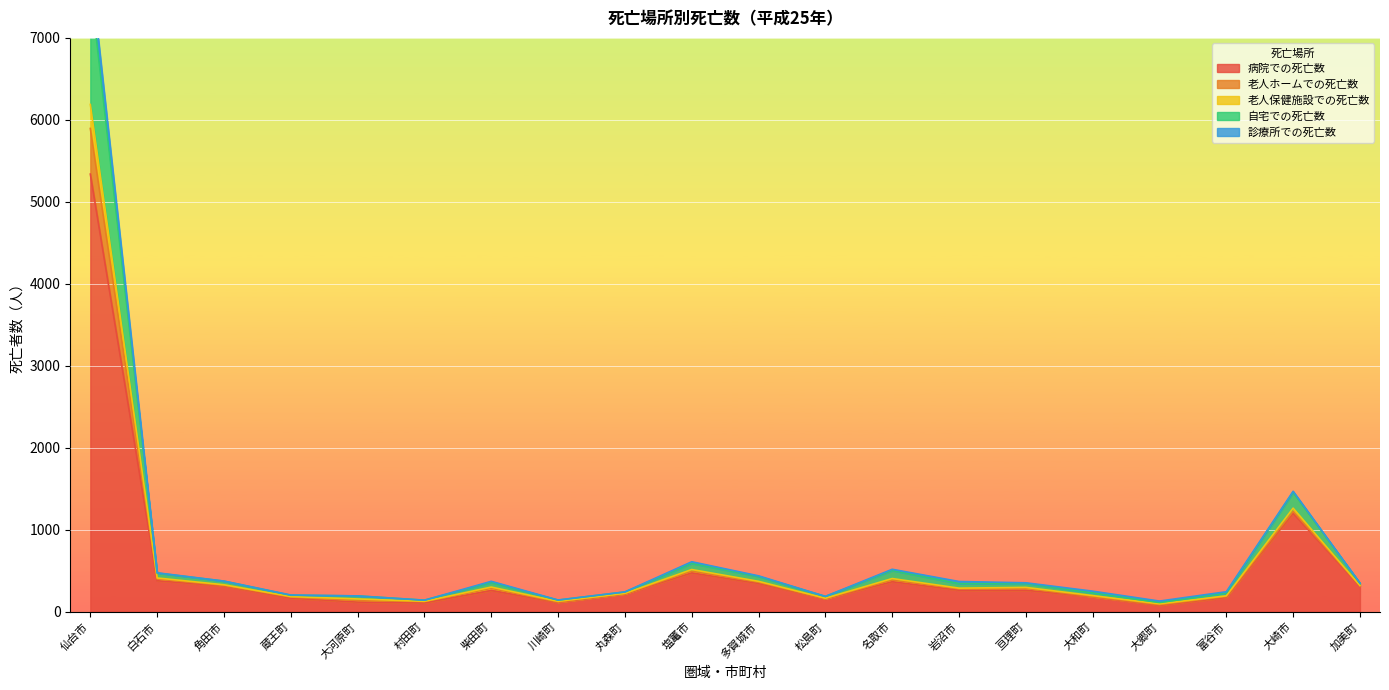

How many interior local peaks does the 老人保健施設での死亡数 series have?

5